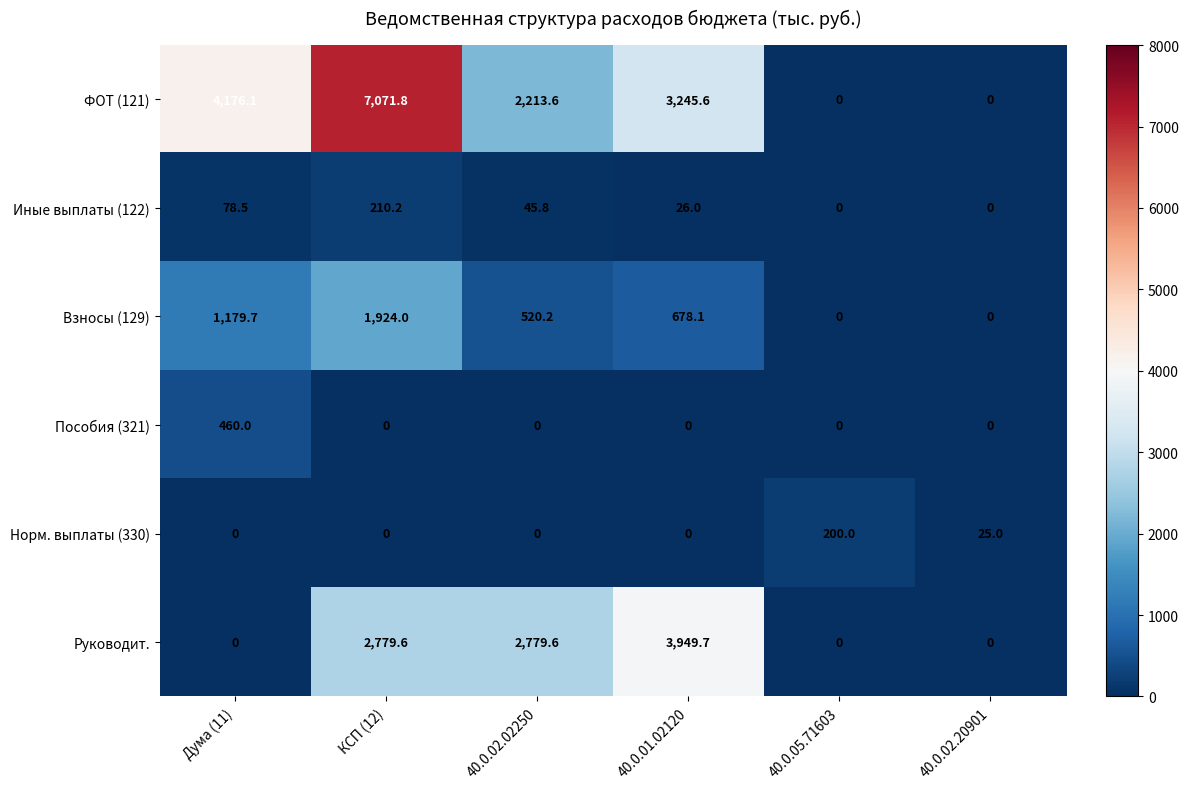

Count the number of data series in this chart.

6